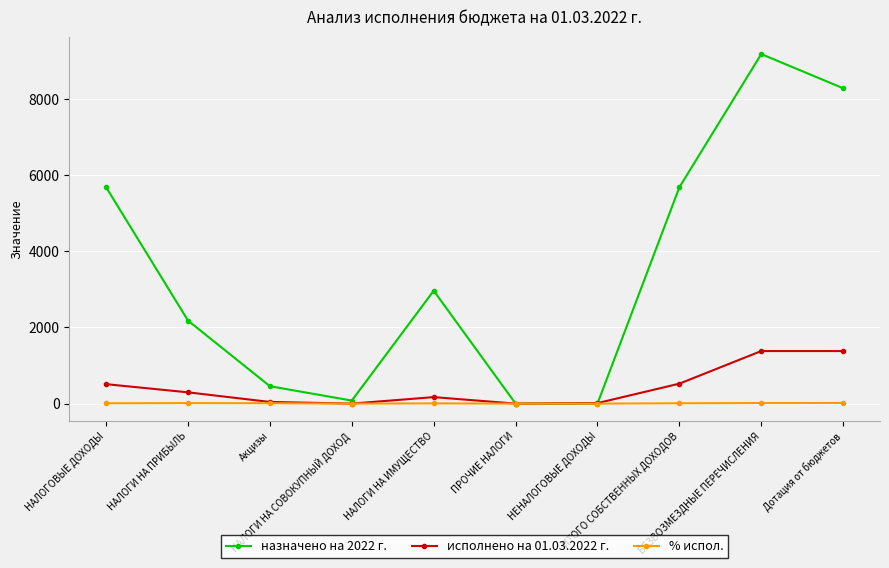

What is the greatest value displayed?

9184.3